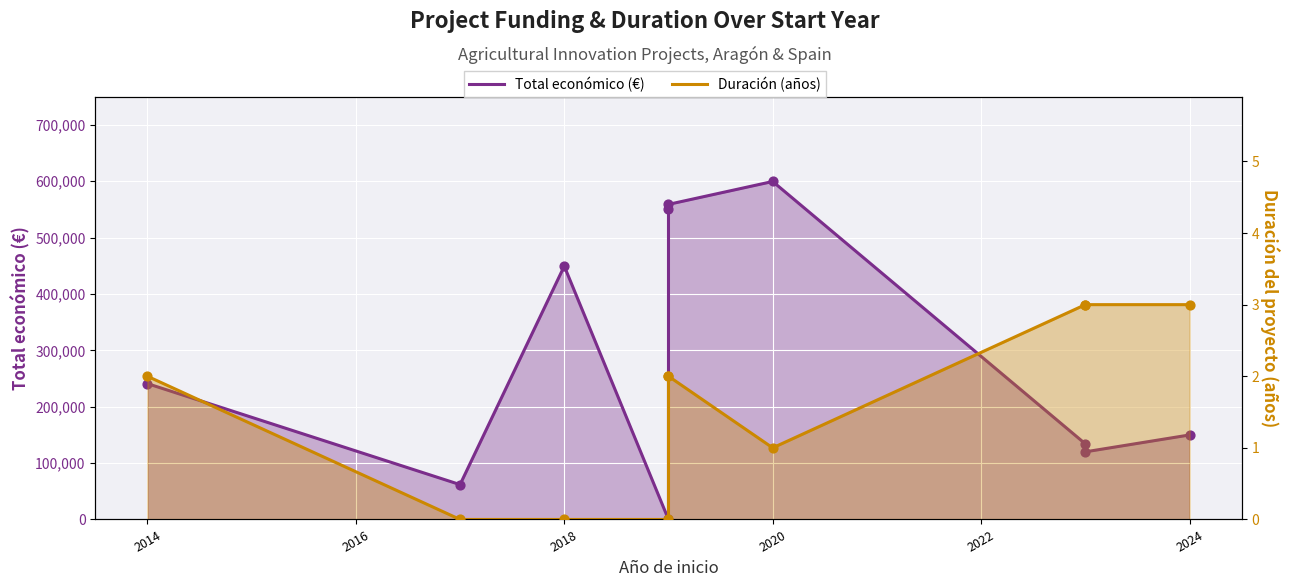

Which series reaches the minimum Y coordinate?

Total económico (€)